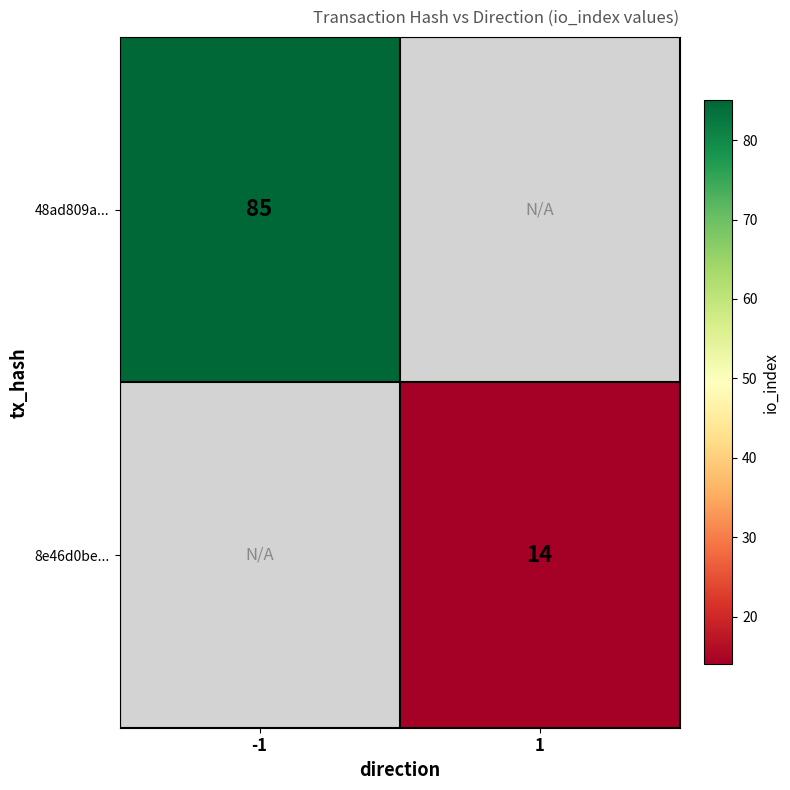

The 48ad809a... series shows 25.9 at -1. True or false?

False